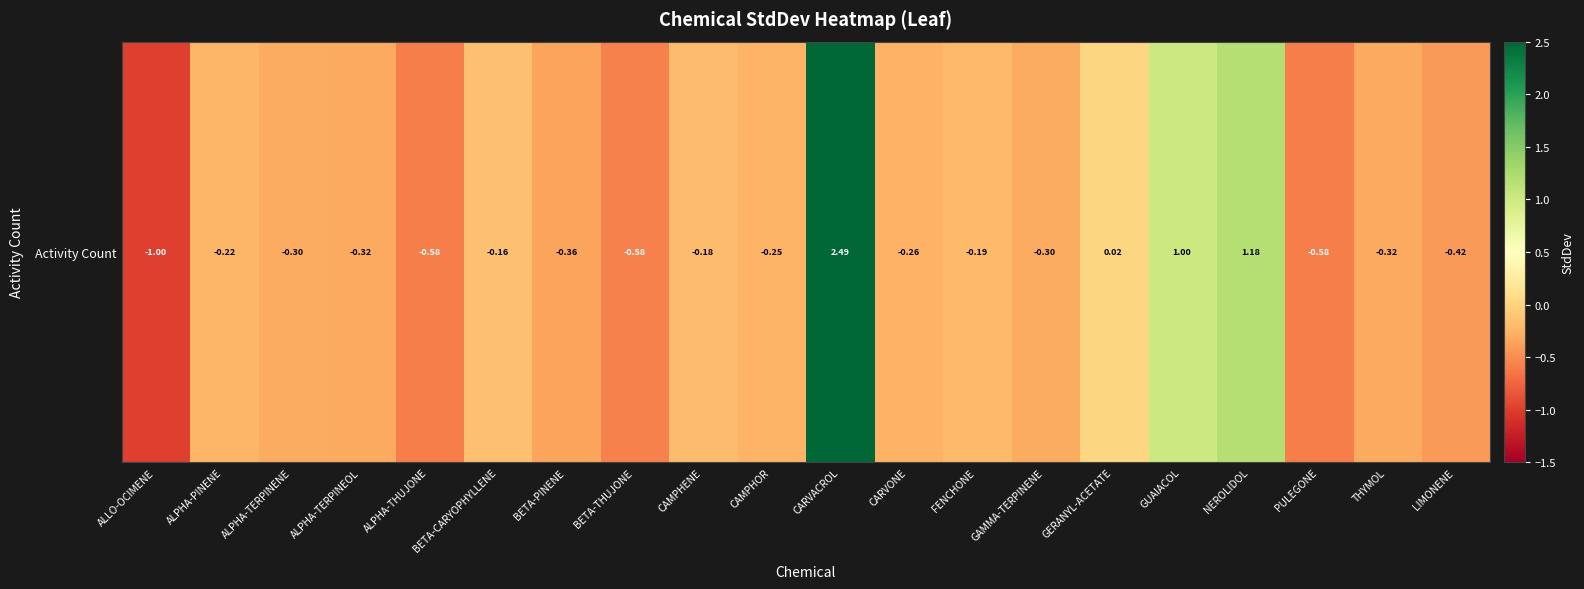

At which label is the value closest to 0?

GERANYL-ACETATE